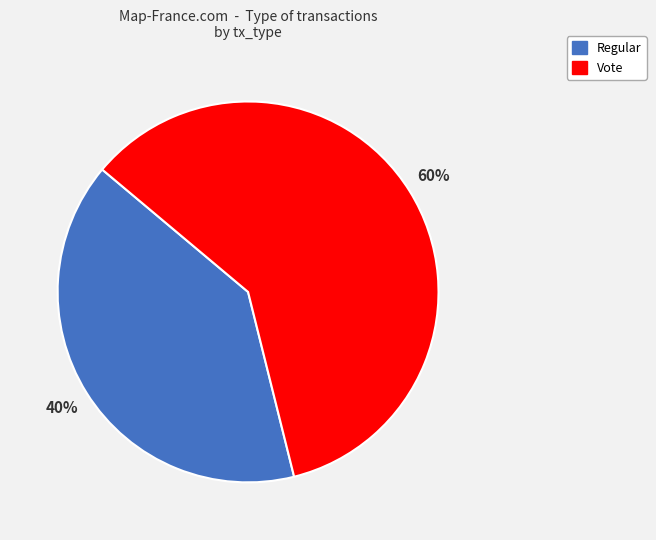

Does any single category account for the majority?

Yes